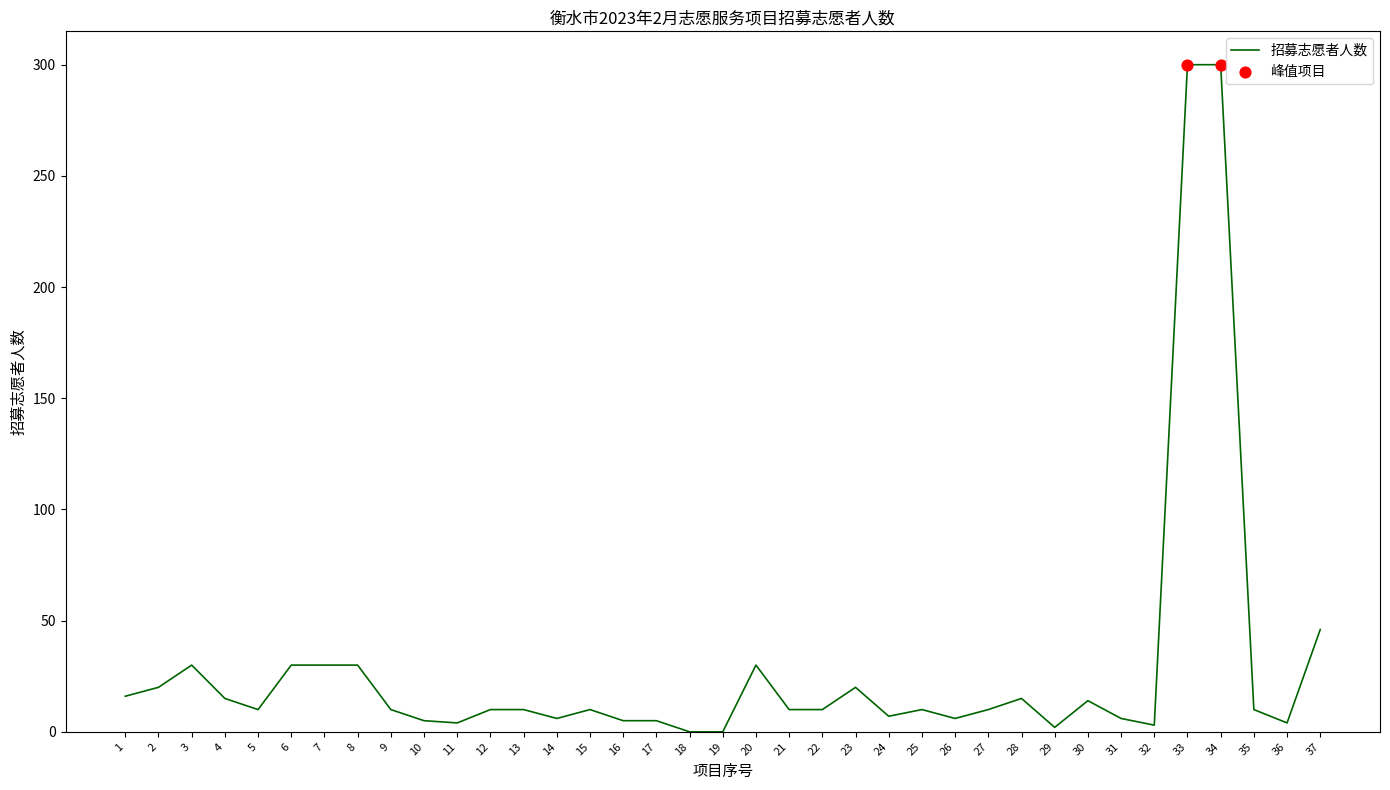

What is the change in value from 6 to 37?

+16